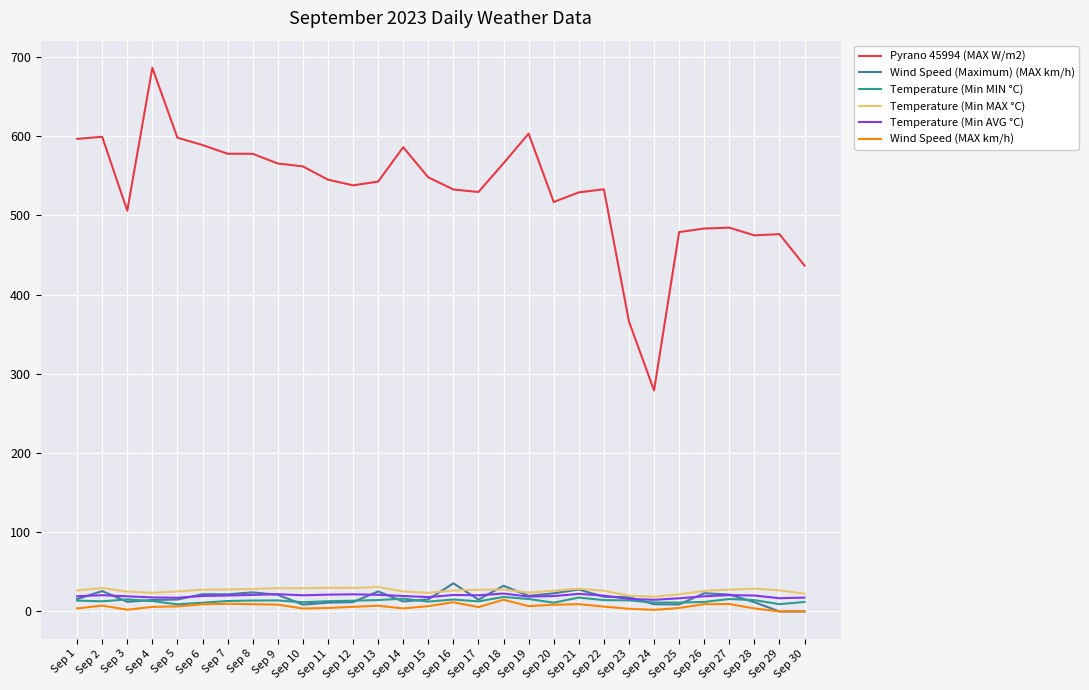

Which label corresponds to the largest value in the chart?

Sep 4